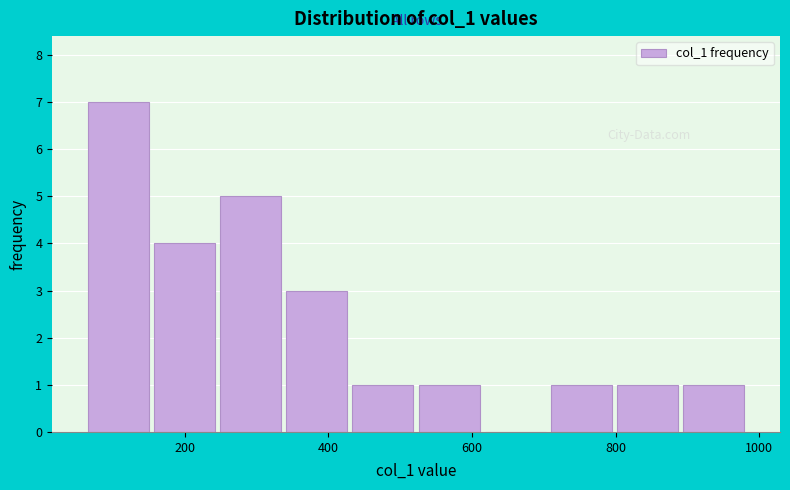

Reading left to right, list every bar in this chart as the range it spans on the x-axis followed by its height. Neither the bar edges nor the heights are printed on the chart, so give them approximately, as read against the axes.

60 to 160: 7
160 to 240: 4
240 to 340: 5
340 to 420: 3
420 to 520: 1
520 to 620: 1
620 to 700: 0
700 to 800: 1
800 to 900: 1
900 to 980: 1